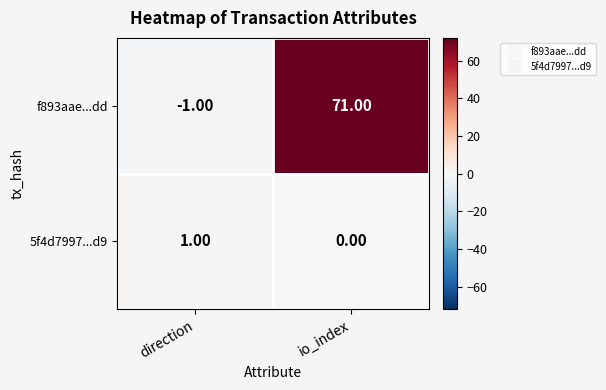

Which series has the widest spread of values?

f893aae...dd